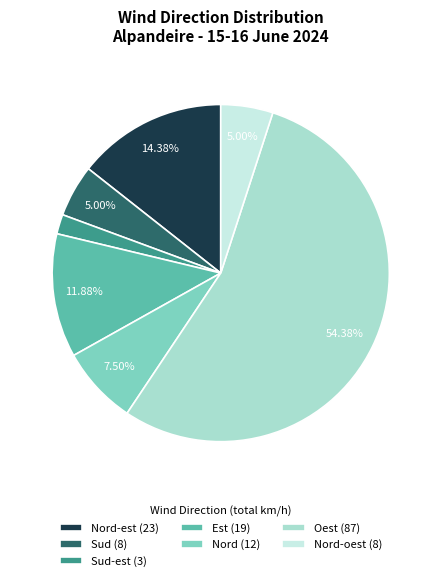

Between Est (19) and Sud (8), which is larger?

Est (19)